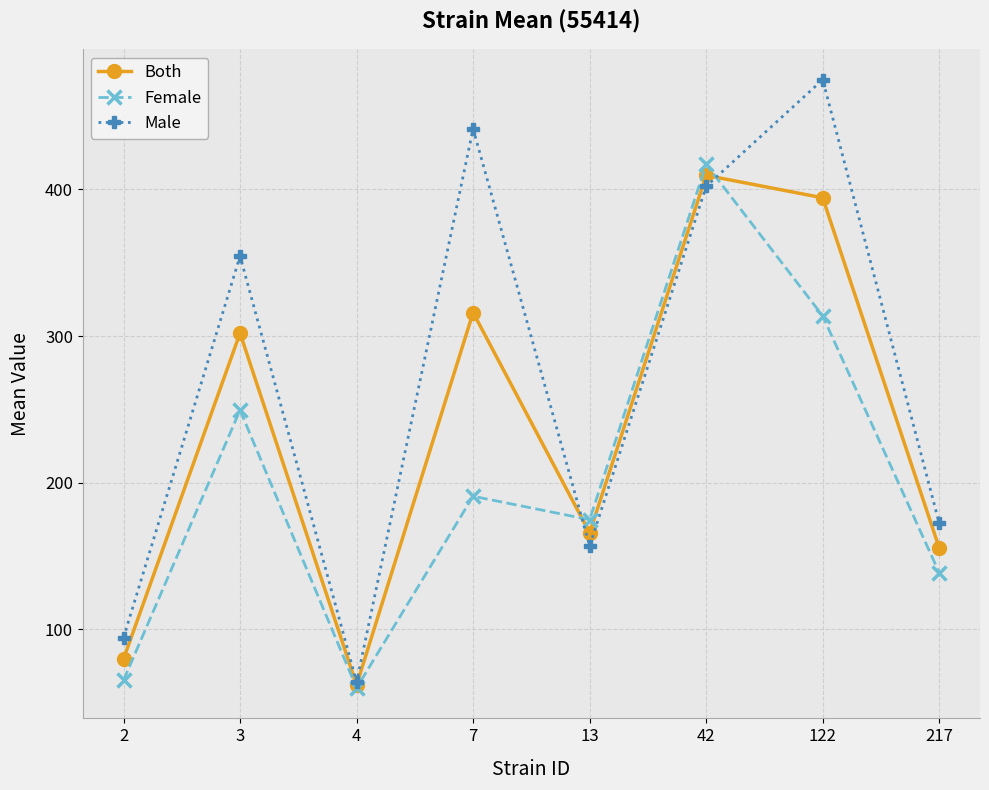

Which series ends up on top after the final intersection of Both and Female?

Both